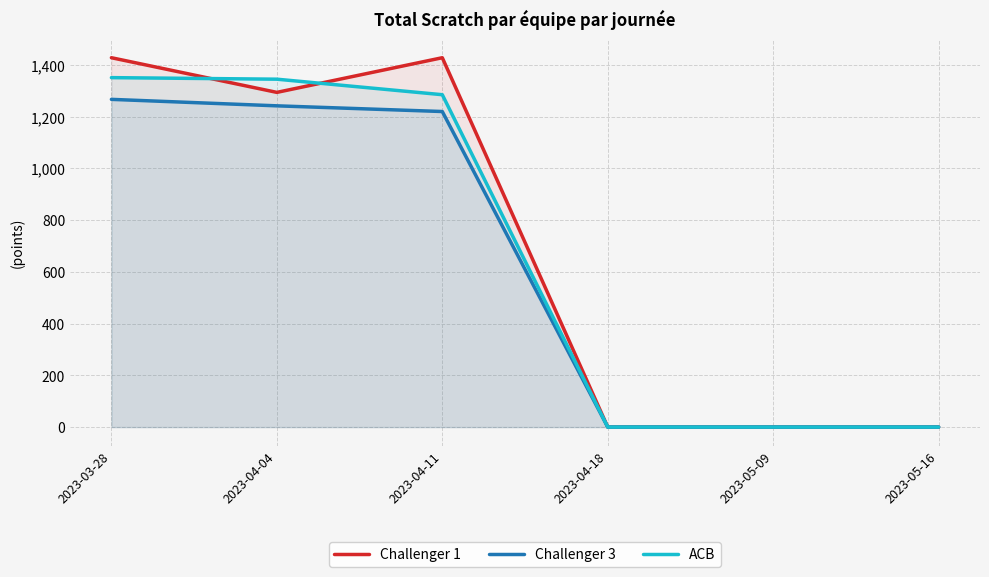

What is the difference between the second highest and minimum values in the ACB series?

1345